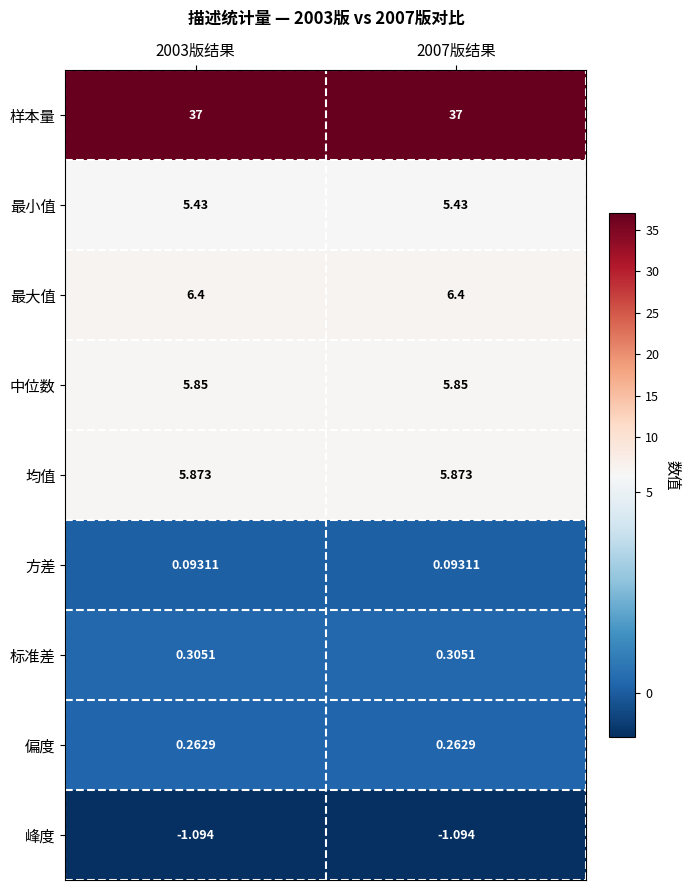

Rank the series at 2007版结果 from lowest to highest value.

峰度, 方差, 偏度, 标准差, 最小值, 中位数, 均值, 最大值, 样本量